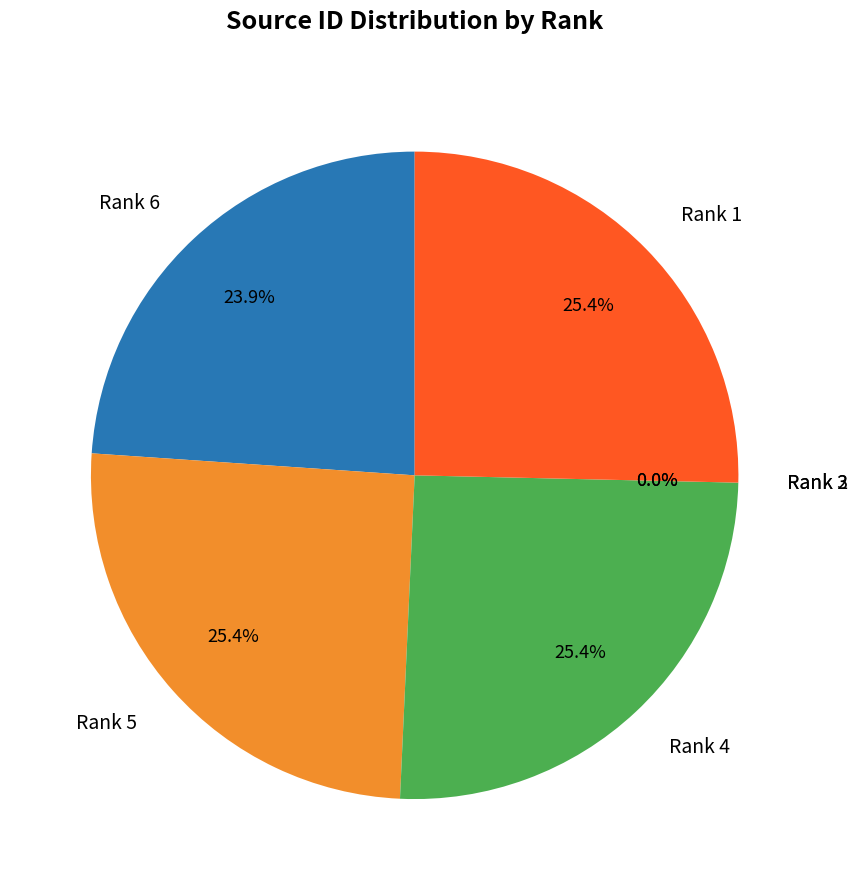

Approximately how many times larger is the value at Rank 5 compared to Rank 4?

1.0